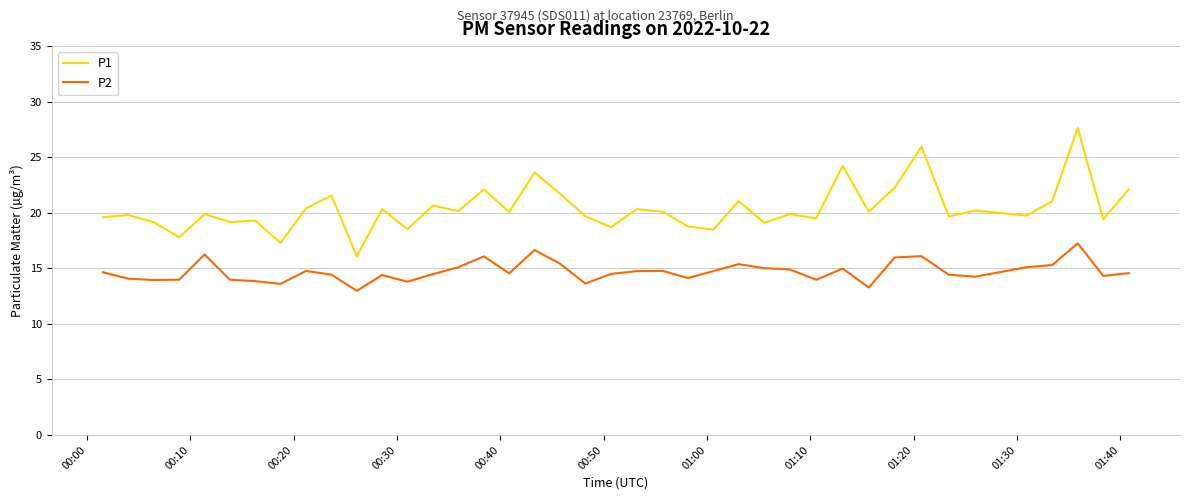

What is the sum of all P2 values?

588.4